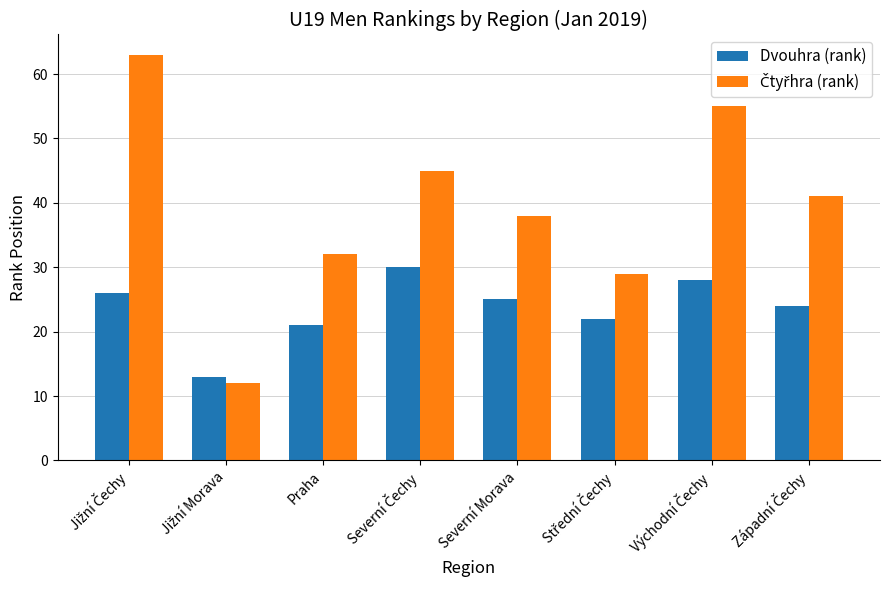

What is the minimum value for Dvouhra (rank)?

13